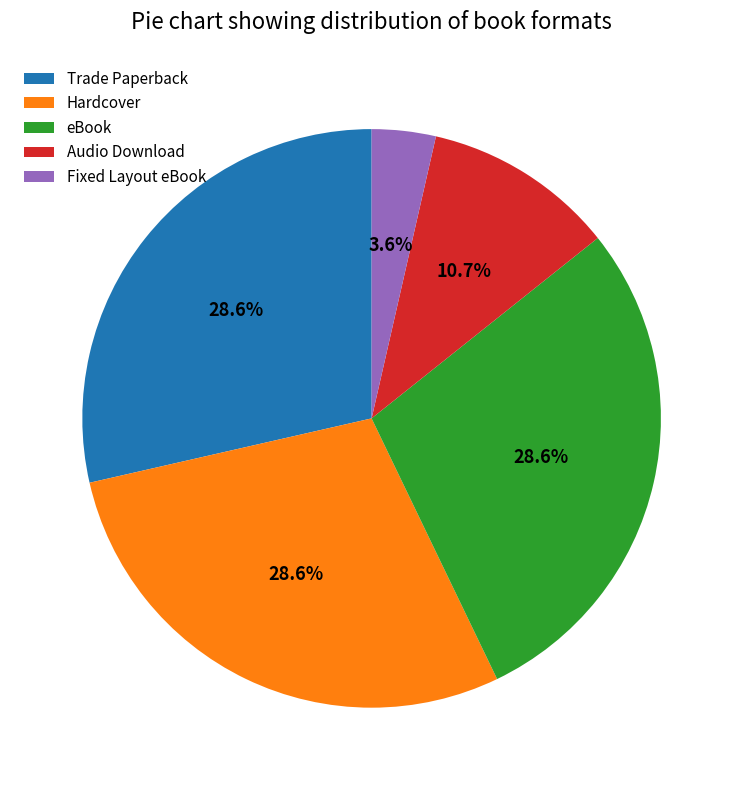

How many segments does this pie chart have?

5